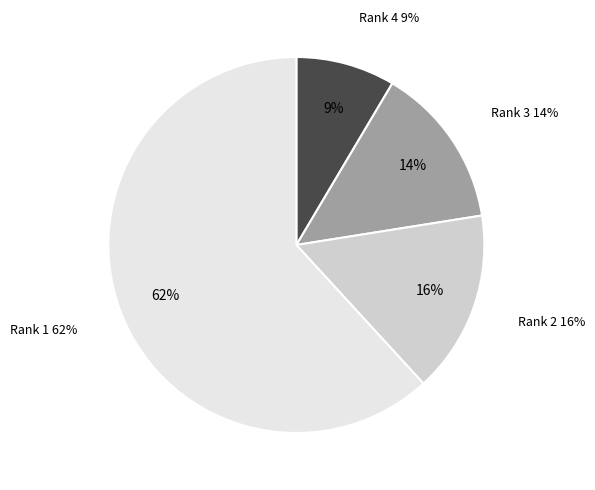

To the nearest percent, what is the average slice percentage?

25%